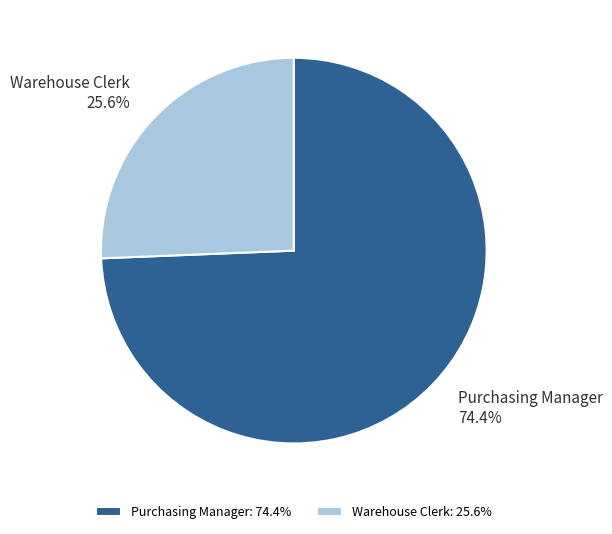

To the nearest percent, what is the combined percentage of Warehouse Clerk and Purchasing Manager?

100%